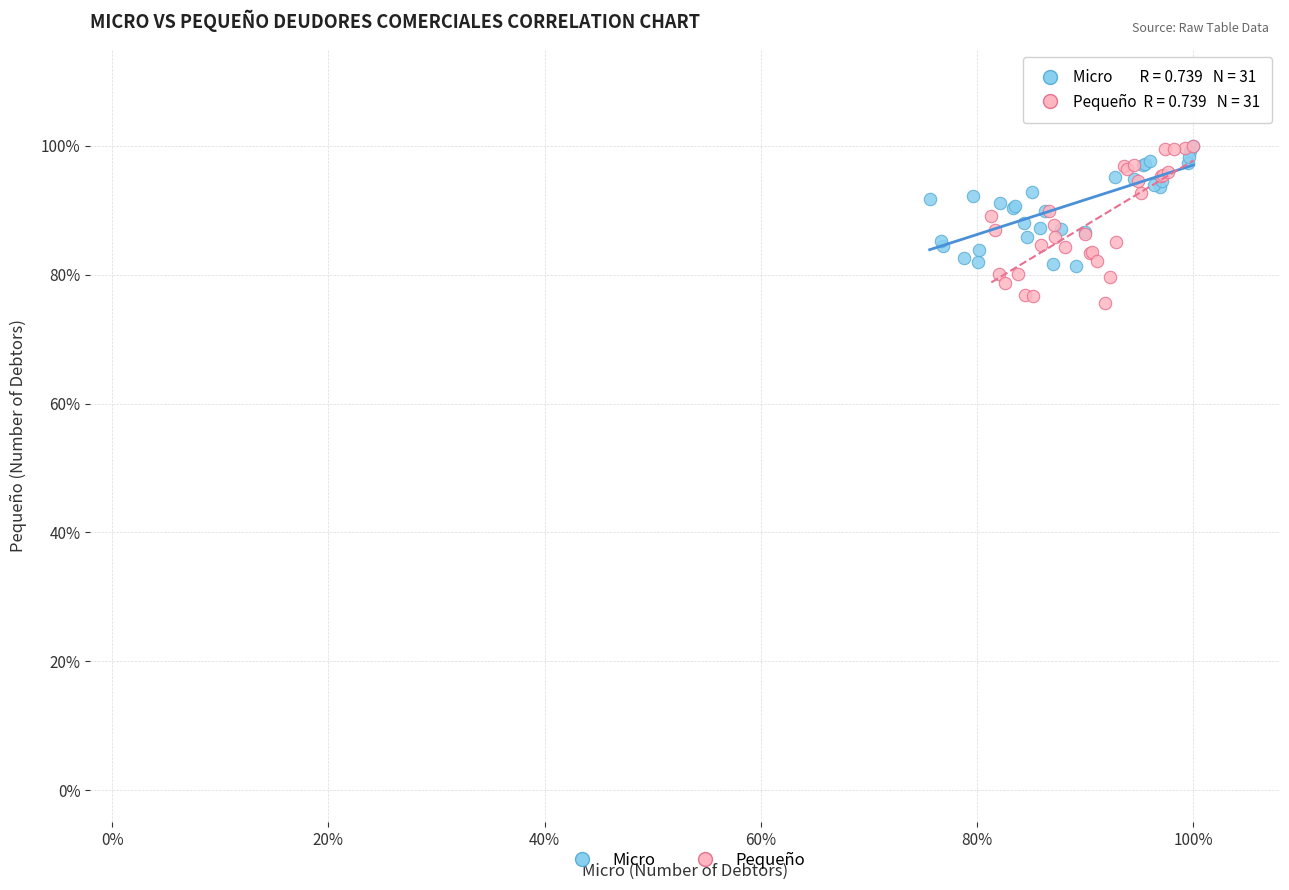

Which series reaches the minimum Y coordinate?

Pequeño